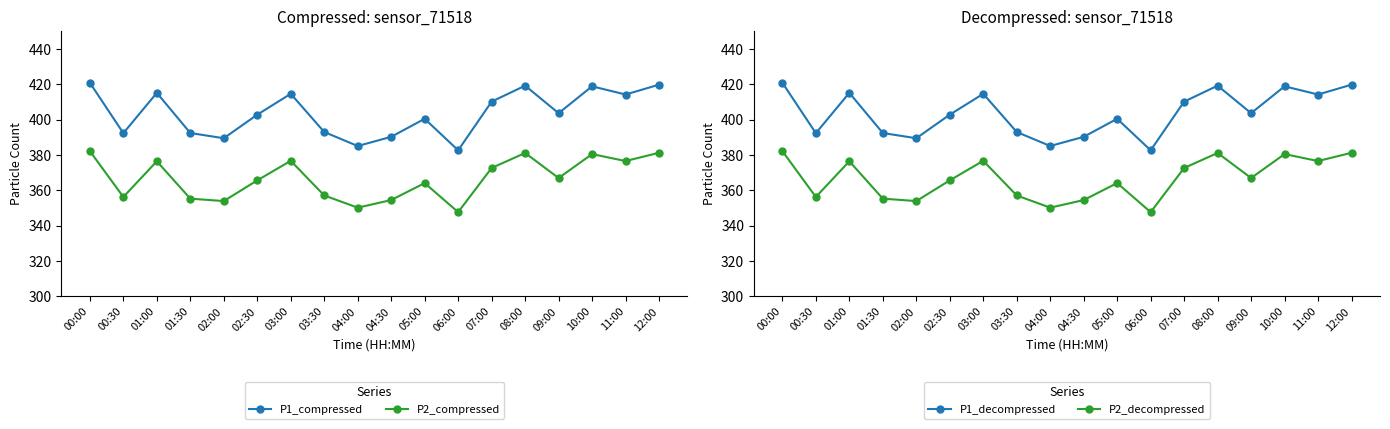

True or false: P1_decompressed and P2_decompressed cross at least once.

False